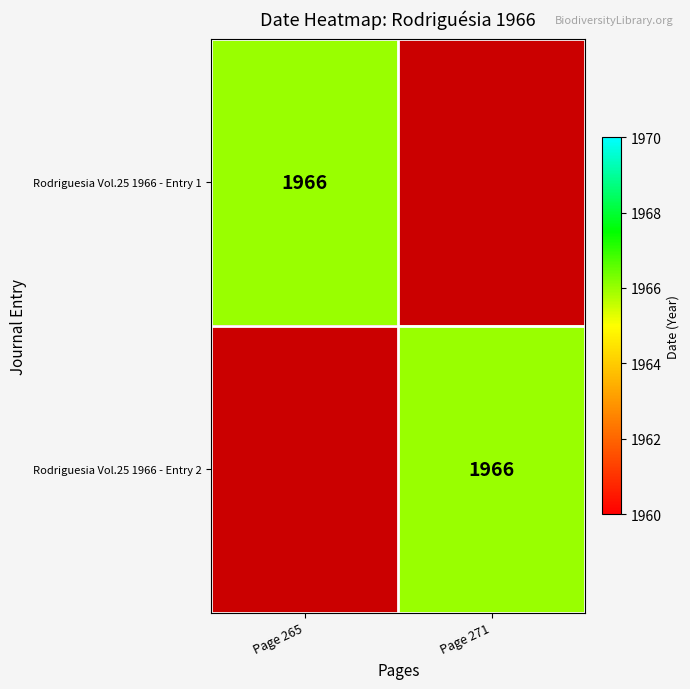

The Rodriguesia Vol.25 1966 - Entry 1 series shows 1966 at Page 265. True or false?

True